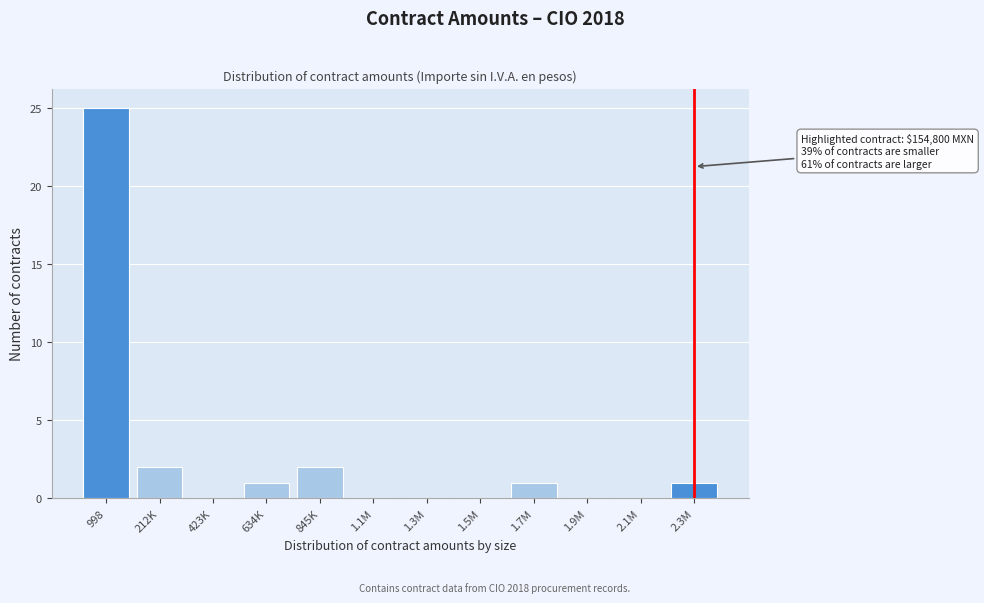

Reading left to right, transcribe all the data shown in this chart.

998=25	212K=2	423K=0	634K=1	845K=2	1.1M=0	1.3M=0	1.5M=0	1.7M=1	1.9M=0	2.1M=0	2.3M=1